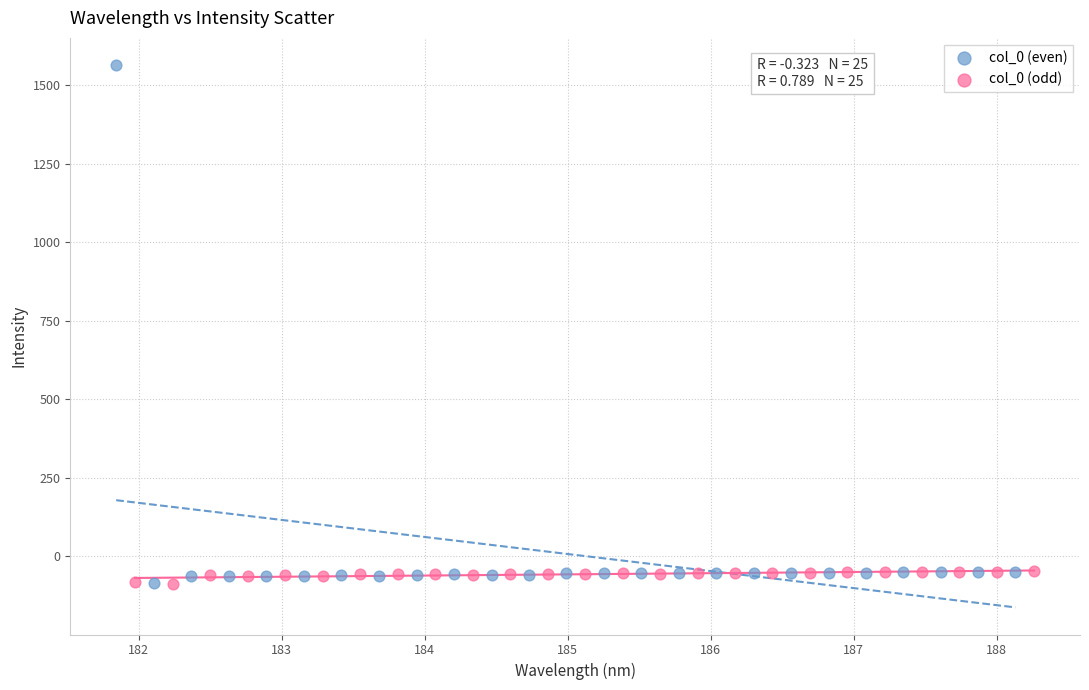

Which series has the widest spread of Y values?

col_0 (even)